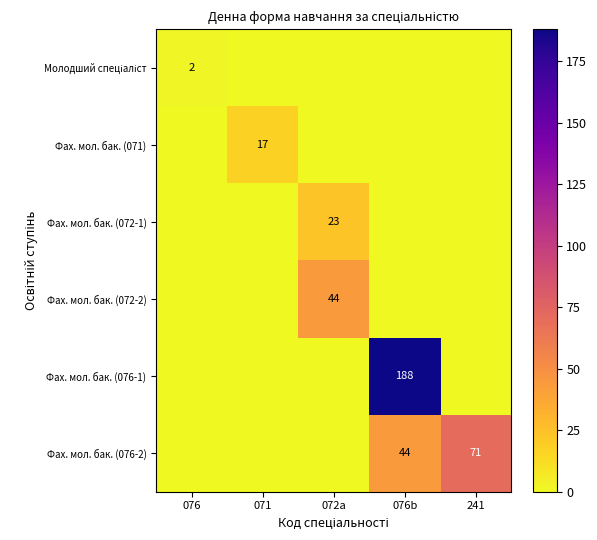

Is it true that Фах. мол. бак. (071) equals 25 at 071?

False